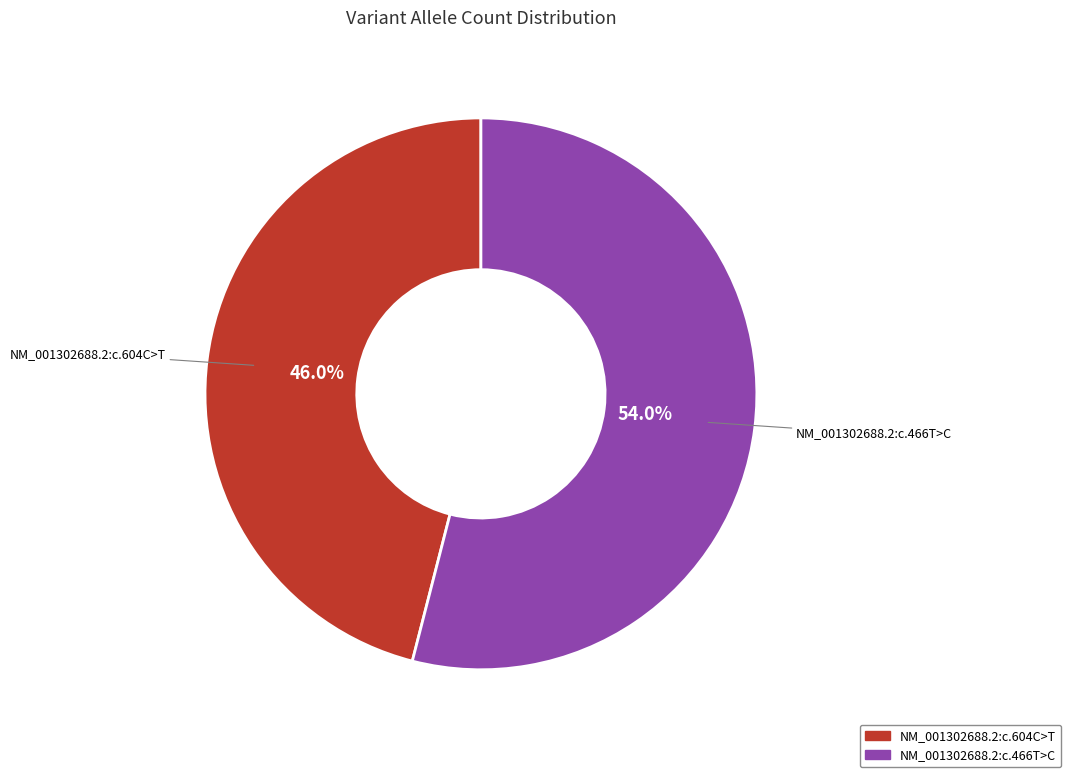

True or false: NM_001302688.2:c.466T>C accounts for 60% of the total.

False